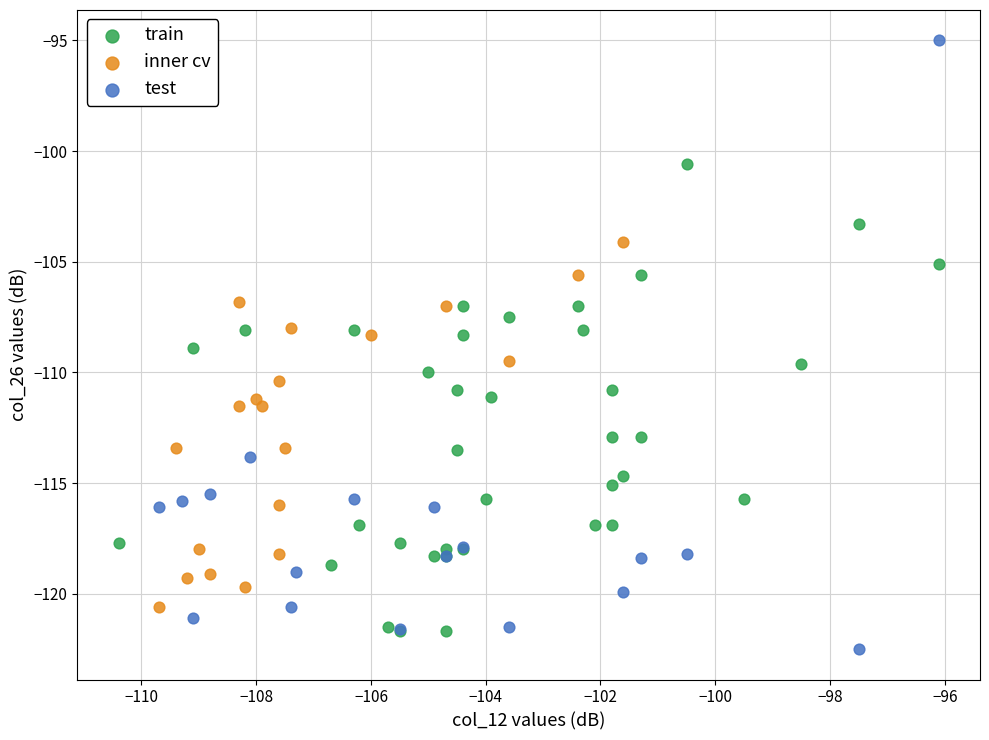

Which series has the largest Y range (max minus min)?

test